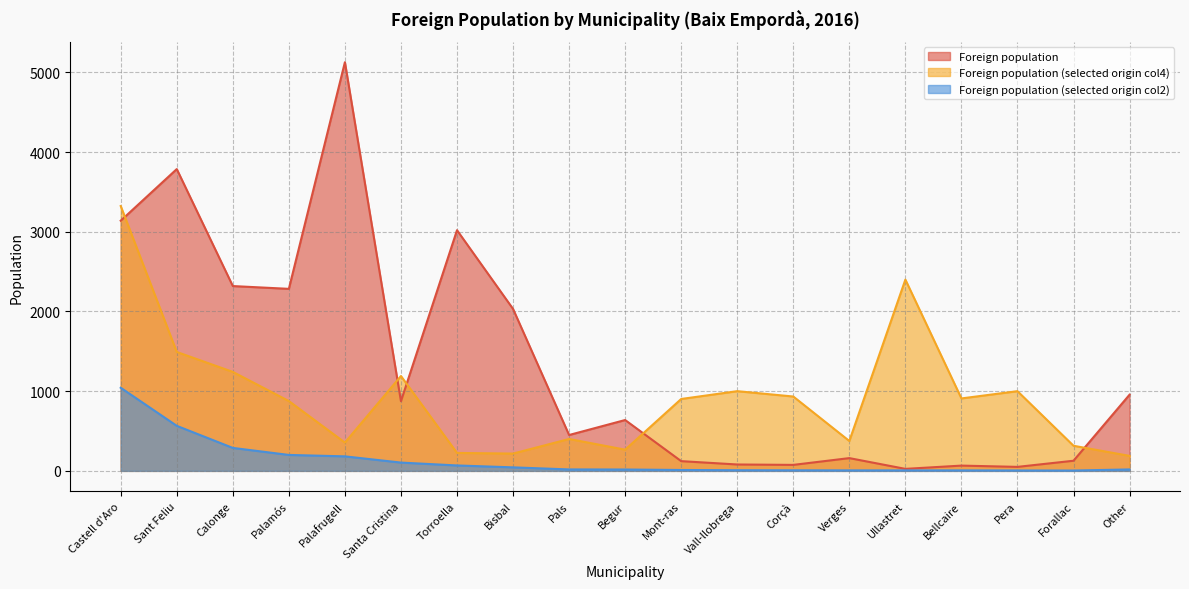

What is the average value of the Foreign population (selected origin col2) series?

137